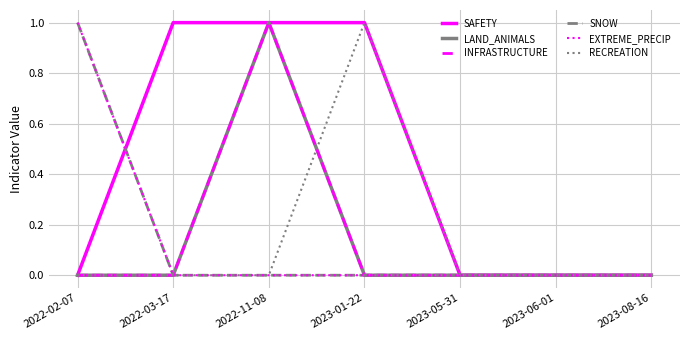

Rank the categories by LAND_ANIMALS value from highest to lowest.

2022-11-08, 2022-02-07, 2022-03-17, 2023-01-22, 2023-05-31, 2023-06-01, 2023-08-16